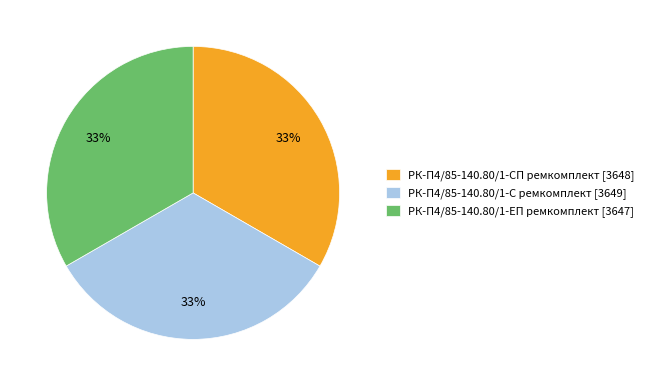

Count the number of slices in the pie.

3